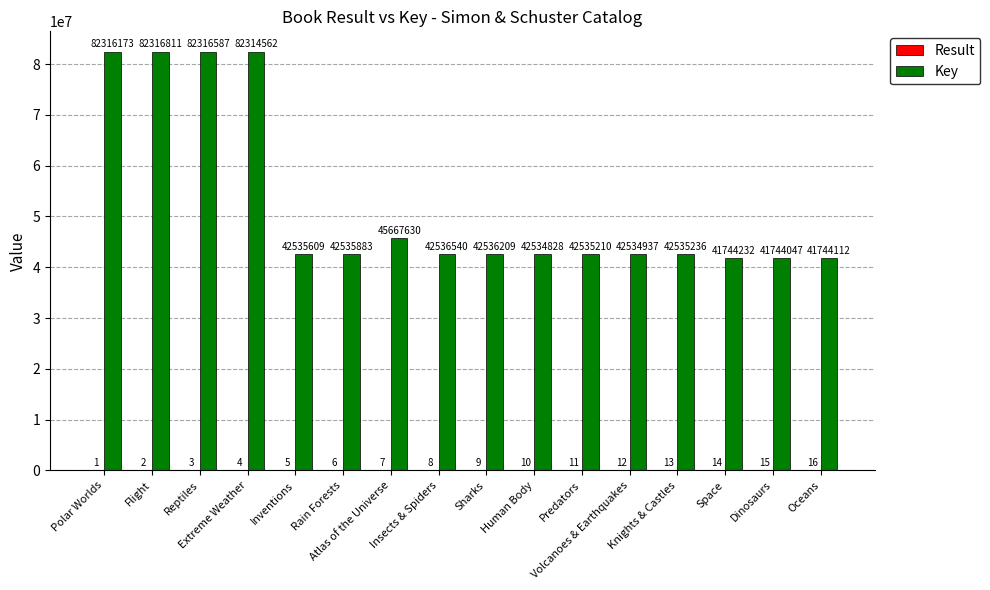

What is the maximum value shown in the chart?

82316811